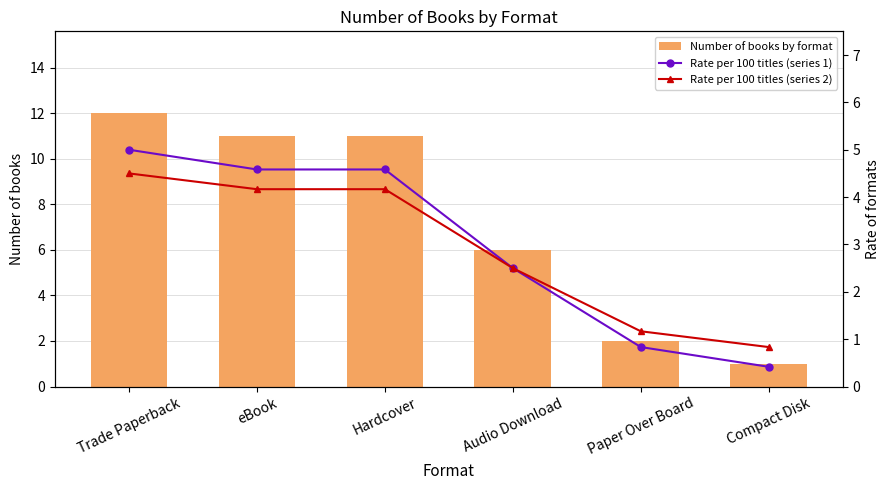

What is the sum of the Rate per 100 titles (series 2) values at Audio Download and Paper Over Board?

3.7